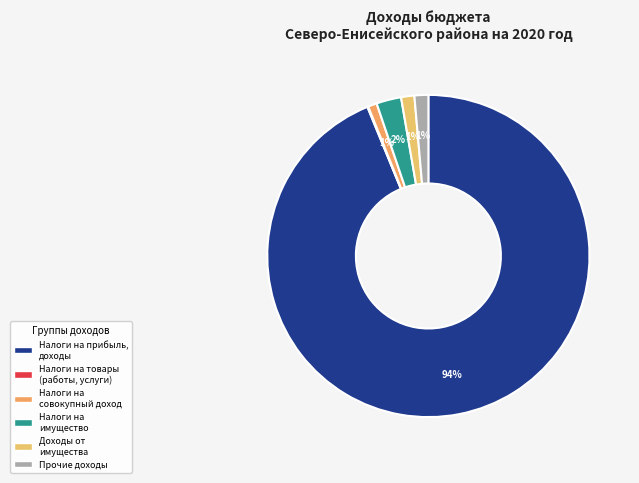

To the nearest percent, what is the difference between the largest and smallest slice percentages?

94%